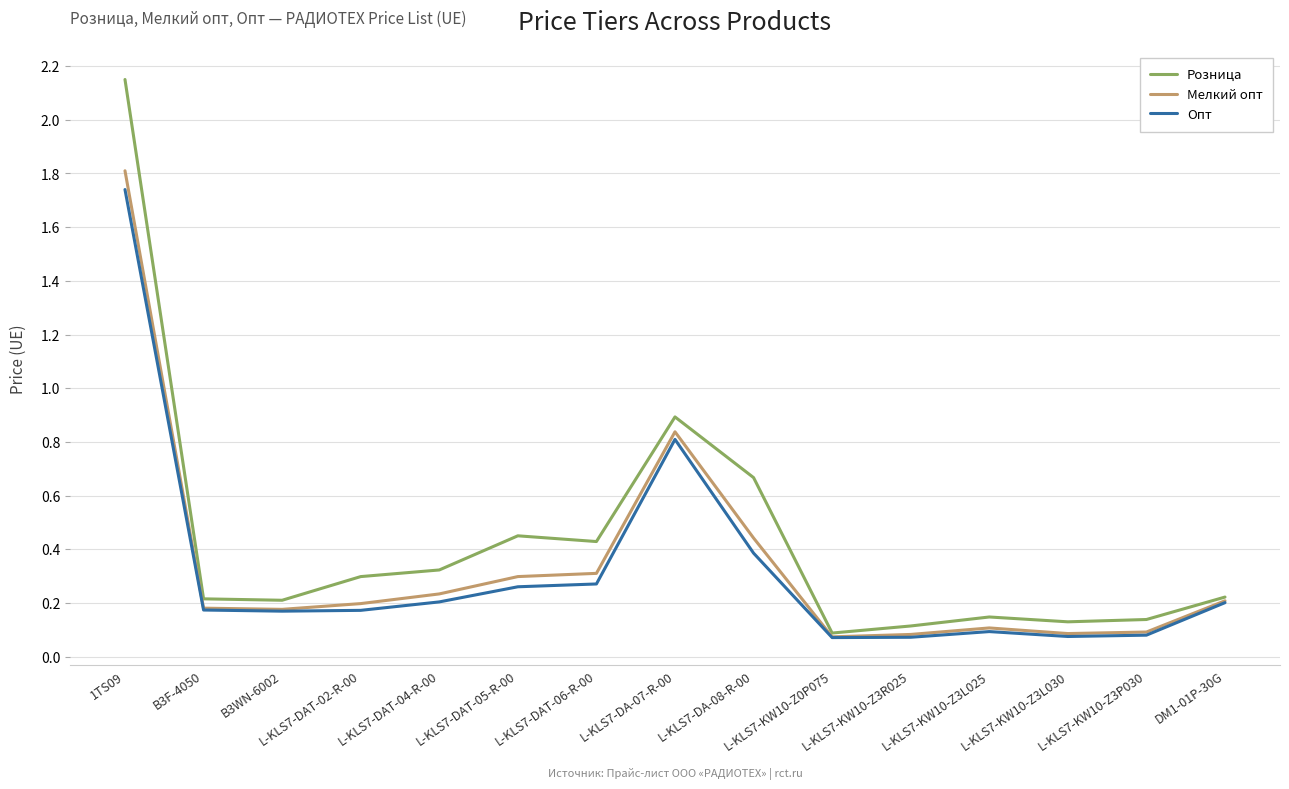

True or false: Мелкий опт has a value of 0.1 at L-KLS7-KW10-Z3L025.

True